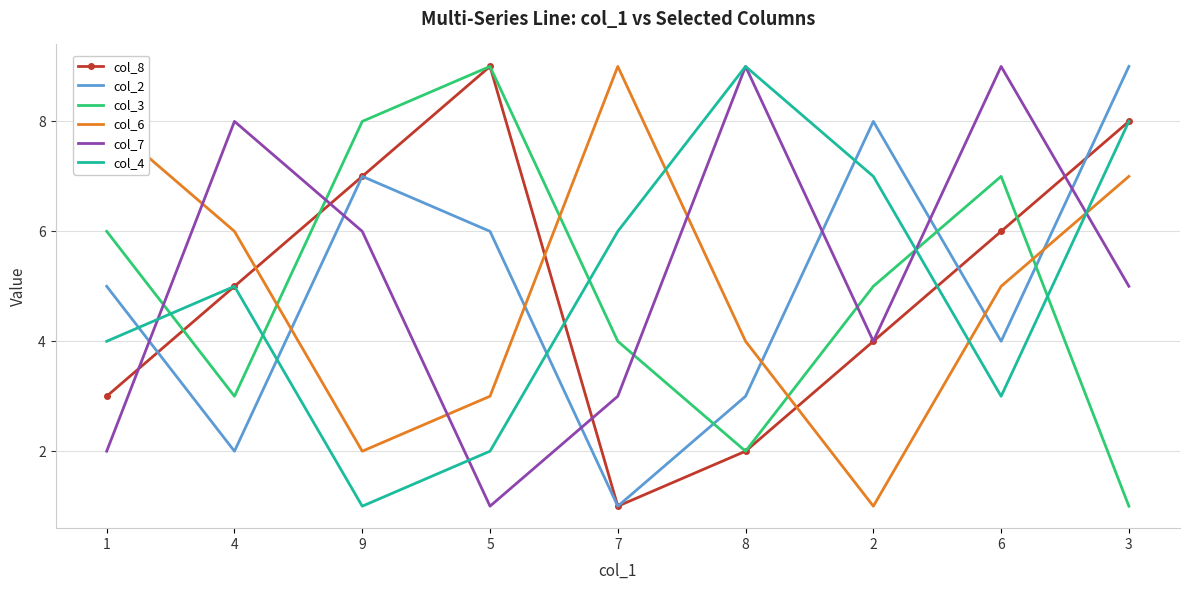

Count the col_4 values in the range 3 to 7.

5